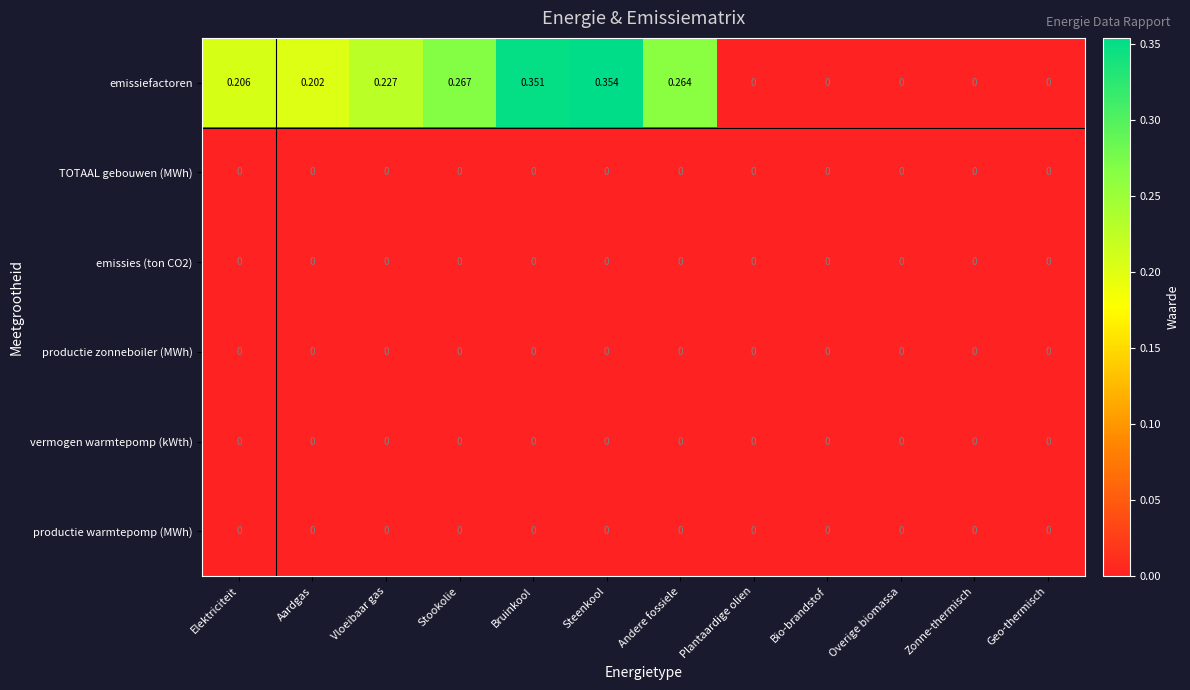

How many distinct data groups are displayed?

6